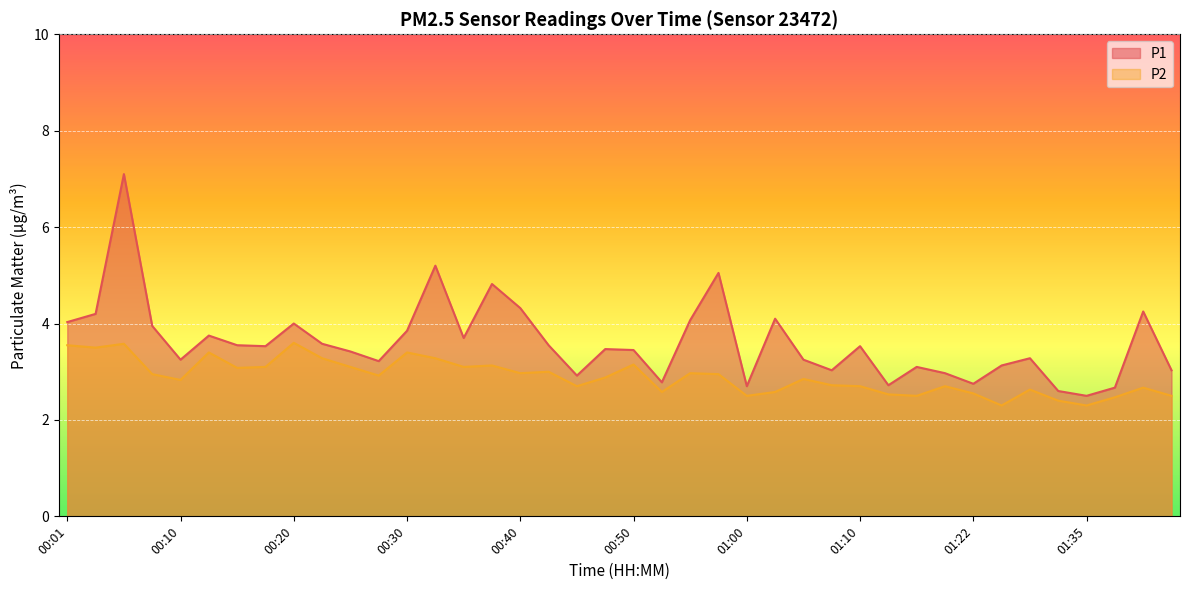

Reading left to right, extract all data points from this chart.

P1: 4.0	4.2	7.1	4.0	3.2	3.8	3.5	3.5	4.0	3.6	3.4	3.2	3.9	5.2	3.7	4.8	4.3	3.5	2.9	3.5	3.5	2.8	4.1	5.0	2.7	4.1	3.2	3.0	3.5	2.7	3.1	3.0	2.8	3.1	3.3	2.6	2.5	2.7	4.2	3.0
P2: 3.5	3.5	3.6	3.0	2.8	3.4	3.1	3.1	3.6	3.3	3.1	2.9	3.4	3.3	3.1	3.1	3.0	3.0	2.7	2.9	3.1	2.6	3.0	3.0	2.5	2.6	2.9	2.7	2.7	2.5	2.5	2.7	2.5	2.3	2.6	2.4	2.3	2.5	2.7	2.5